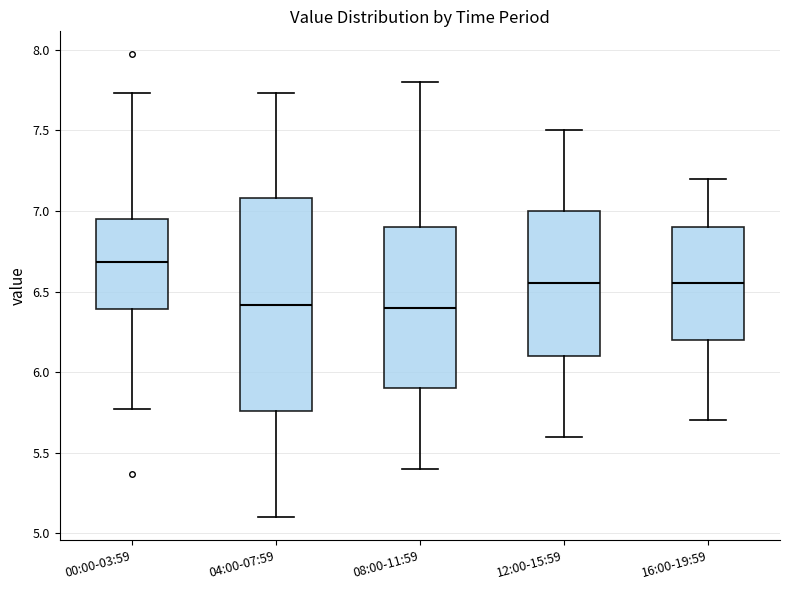

Reading left to right, read every box against the y-axis: the position of its median line, the range the box covers, and the ends of its whiskers. The values are not printed on the chart, so give them approximately, as read against the axis.

00:00-03:59: median 6.70, box 6.40 to 6.95, whiskers 5.75 to 7.75
04:00-07:59: median 6.40, box 5.75 to 7.10, whiskers 5.10 to 7.75
08:00-11:59: median 6.40, box 5.90 to 6.90, whiskers 5.40 to 7.80
12:00-15:59: median 6.55, box 6.10 to 7.00, whiskers 5.60 to 7.50
16:00-19:59: median 6.55, box 6.20 to 6.90, whiskers 5.70 to 7.20